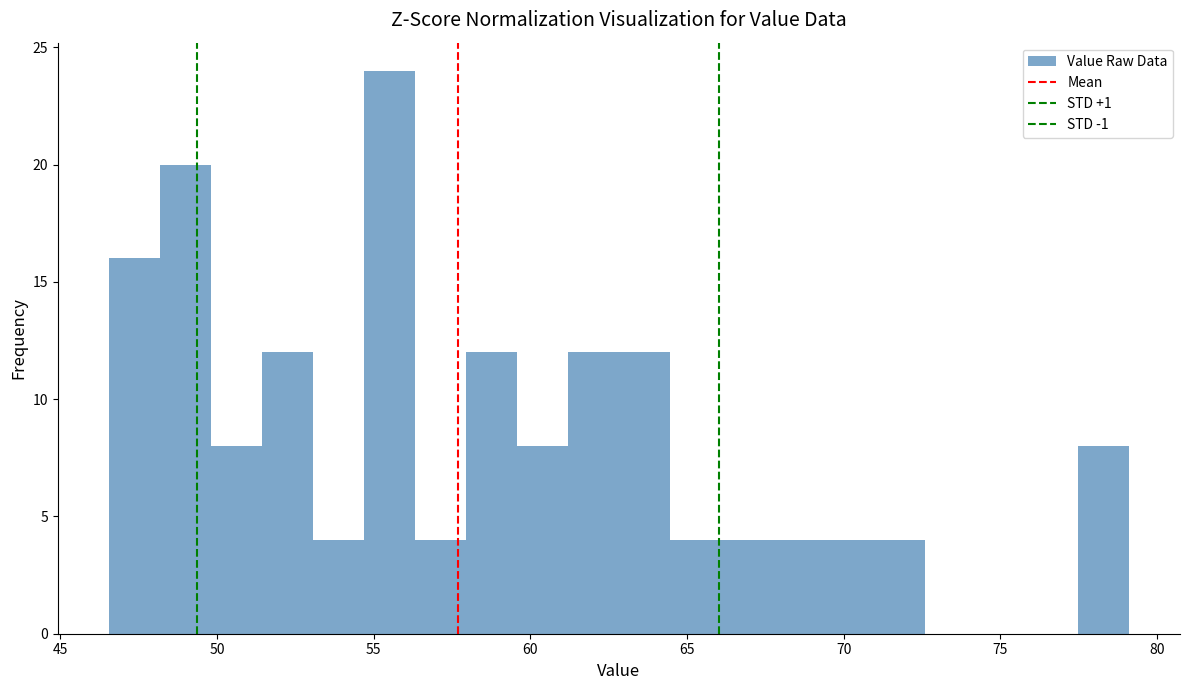

Around what value on the x-axis is the tallest bar? Give the approximate position of its centre, as read against the axis.

55.5